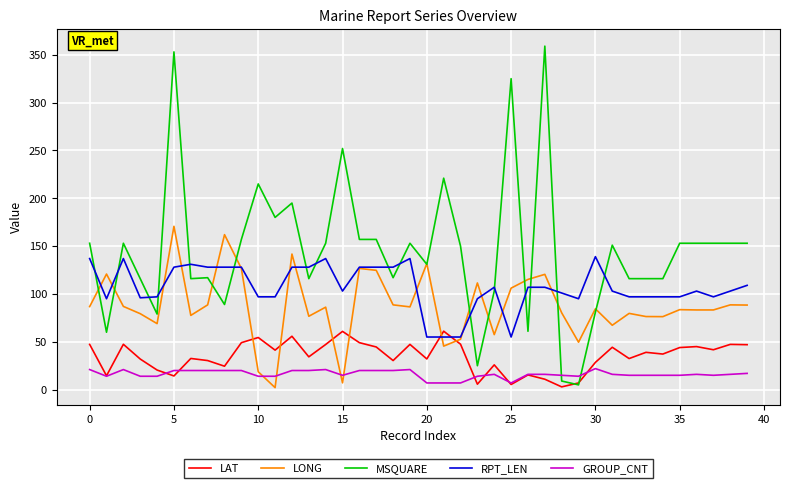

Rank the series by their maximum value, from lowest to highest.

GROUP_CNT, LAT, RPT_LEN, LONG, MSQUARE